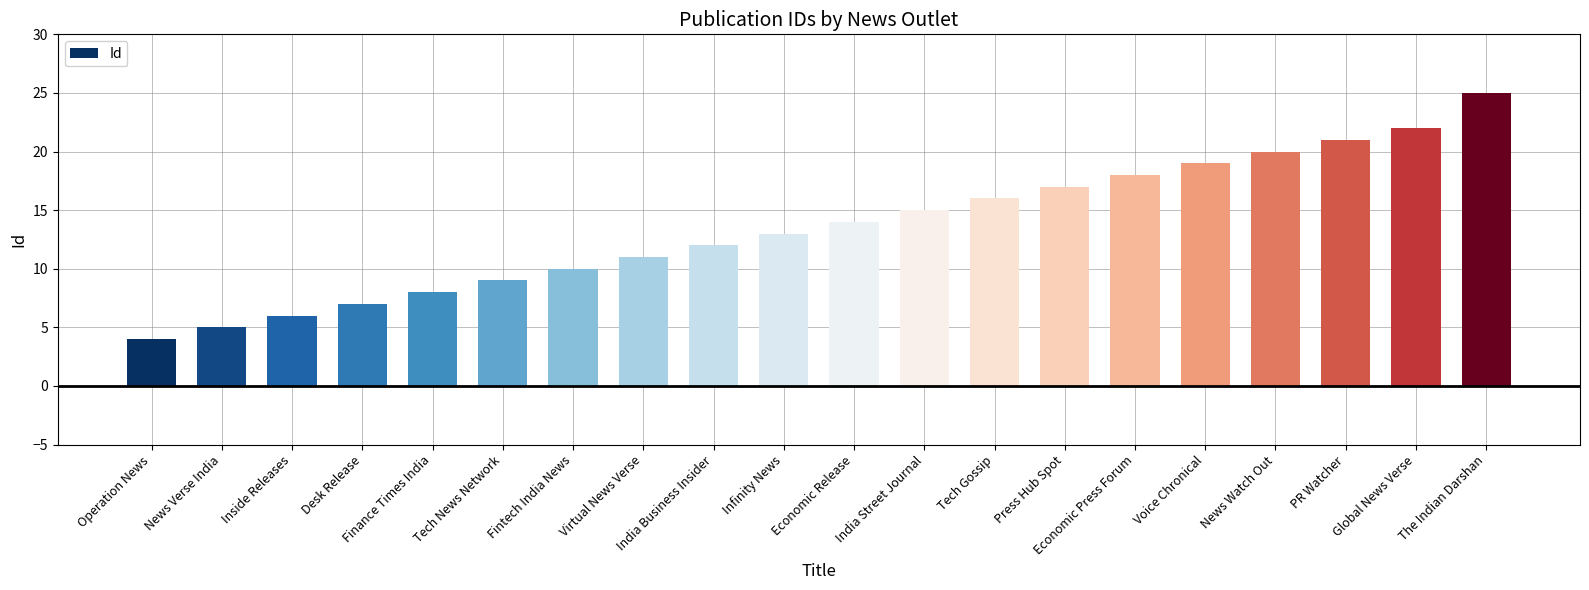

What is the value of the 8th bar from the left?

11